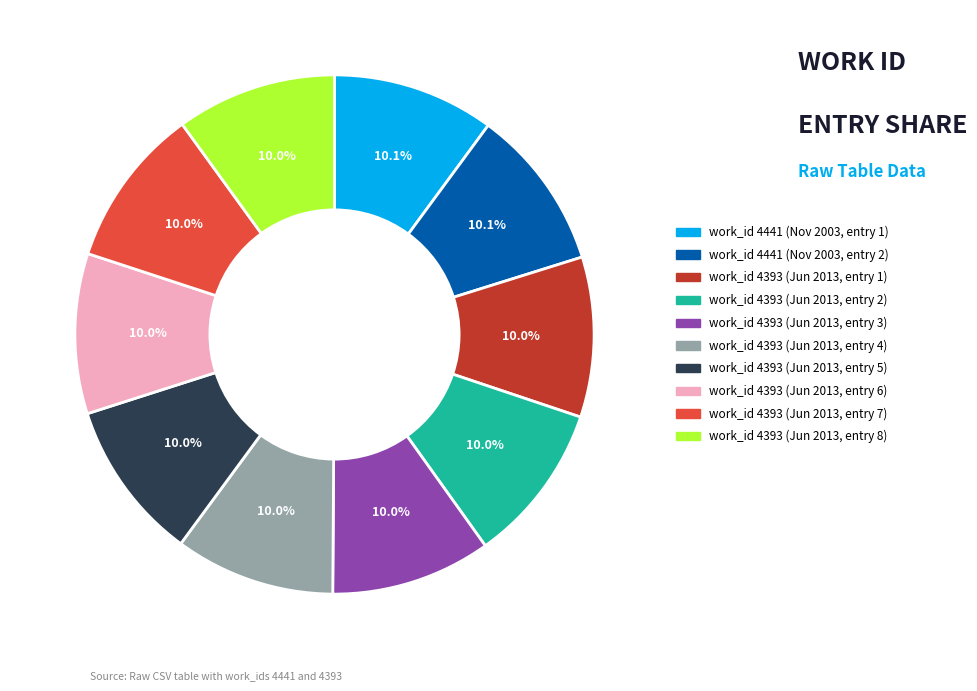

What is the ratio of the value at work_id 4393 (Jun 2013, entry 2) to the value at work_id 4393 (Jun 2013, entry 5)?

1.0